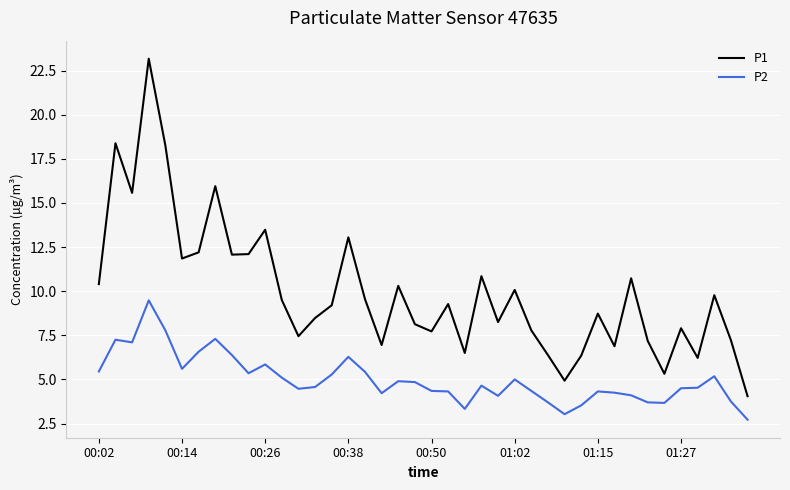

True or false: P1 and P2 intersect in this chart.

False